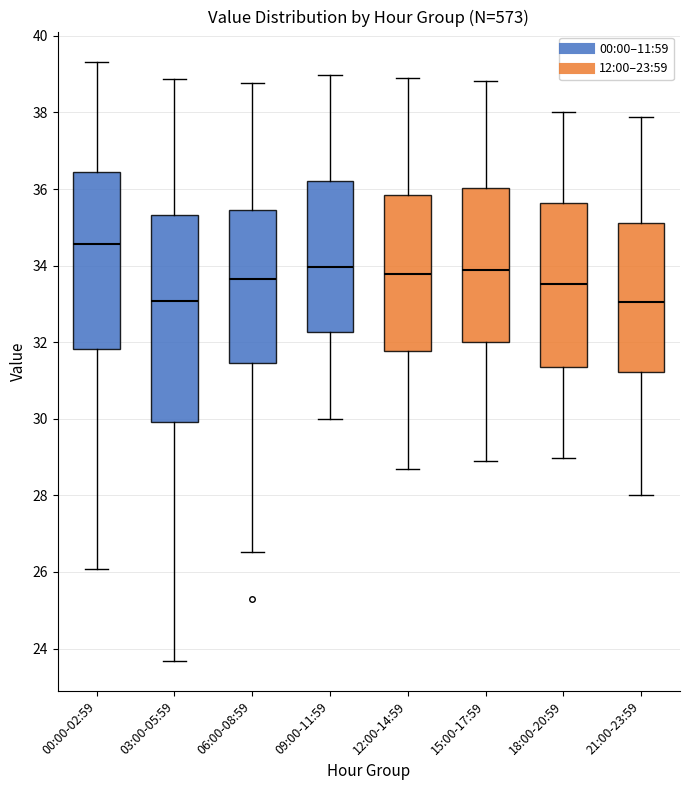

Which box is the tallest, from its lower edge to its upper edge?

03:00-05:59